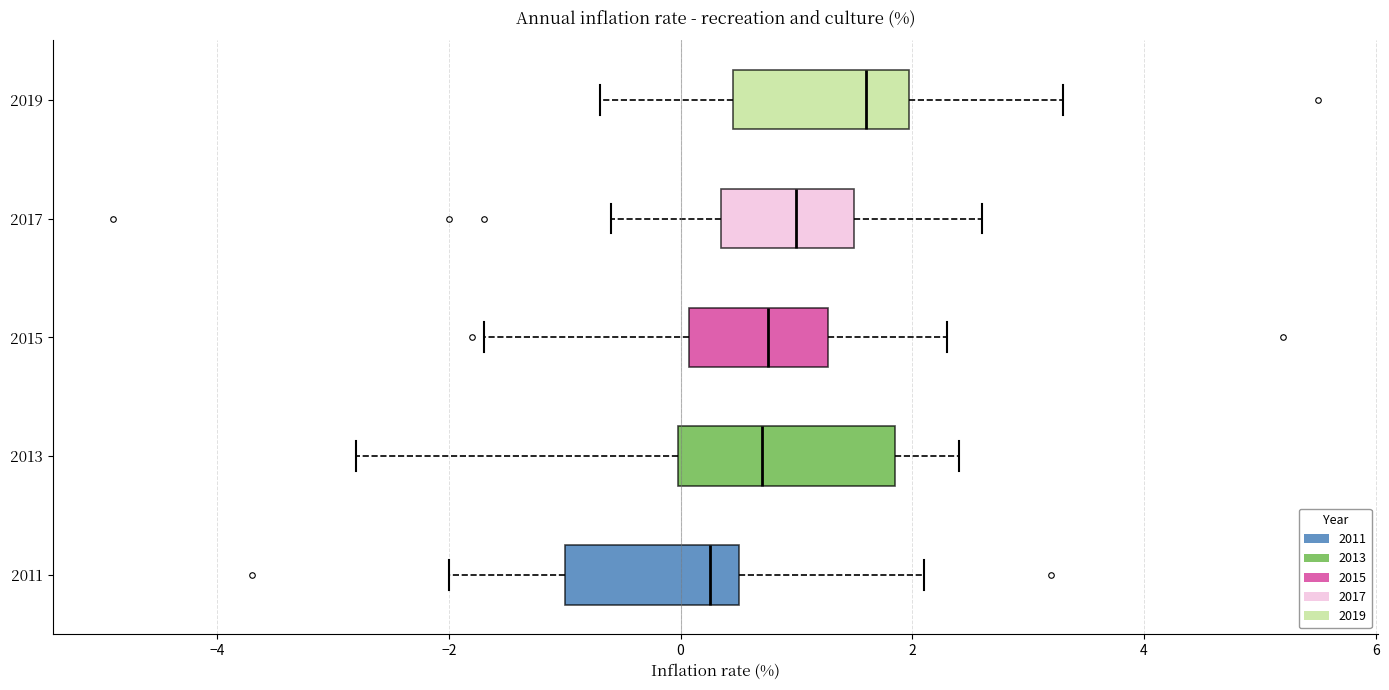

Reading bottom to top, transcribe this box plot: for each box, give where its median line is, the range the box spans, and where its two whiskers end, as read against the x-axis. The values are not printed on the chart, so give them approximately, as read against the axis.

2011: median 0.2, box -1.0 to 0.6, whiskers -2.0 to 2.2
2013: median 0.8, box 0.0 to 1.8, whiskers -2.8 to 2.4
2015: median 0.8, box 0.0 to 1.2, whiskers -1.6 to 2.4
2017: median 1.0, box 0.4 to 1.6, whiskers -0.6 to 2.6
2019: median 1.6, box 0.4 to 2.0, whiskers -0.6 to 3.4